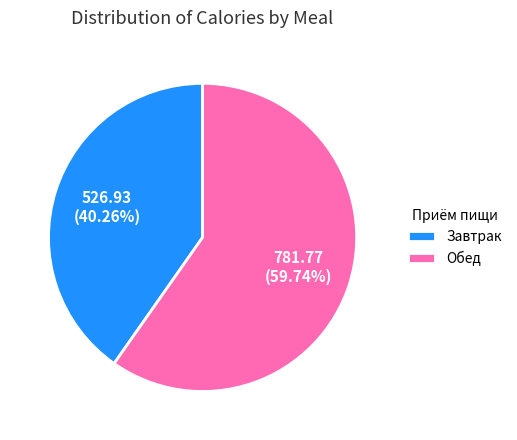

Approximately how many times larger is the value at Обед compared to Завтрак?

1.5